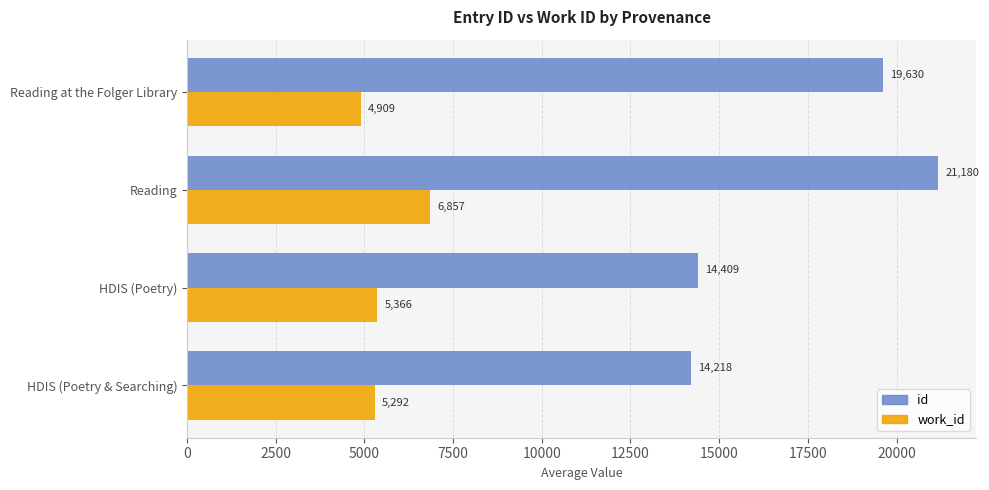

Is it true that id equals 19822.0 at HDIS (Poetry & Searching)?

False